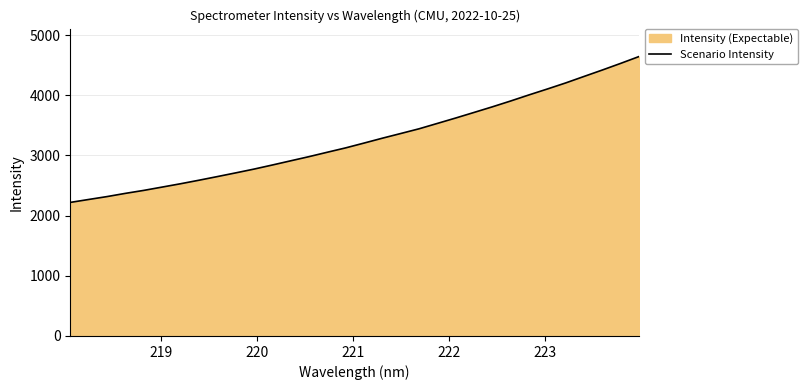

What is the value of the 25th point from the left?

3904.3